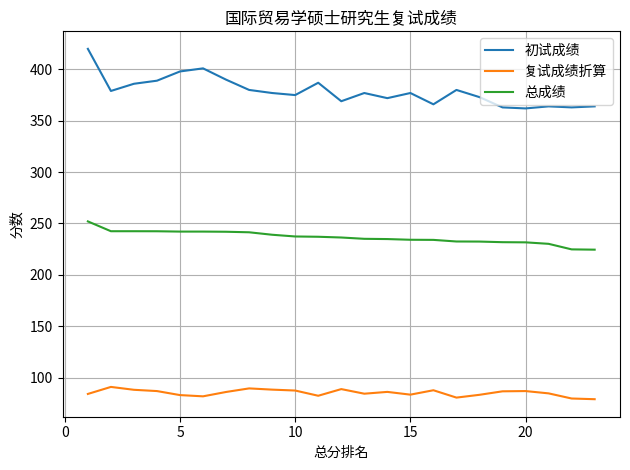

Which series has the largest total across all categories?

初试成绩